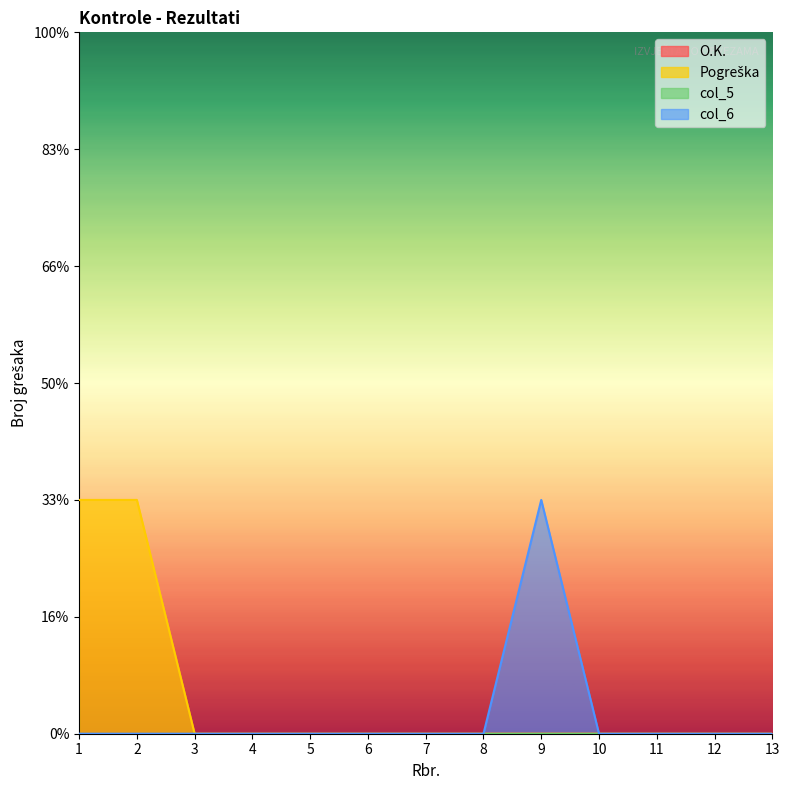

Count the number of categories in the chart.

13